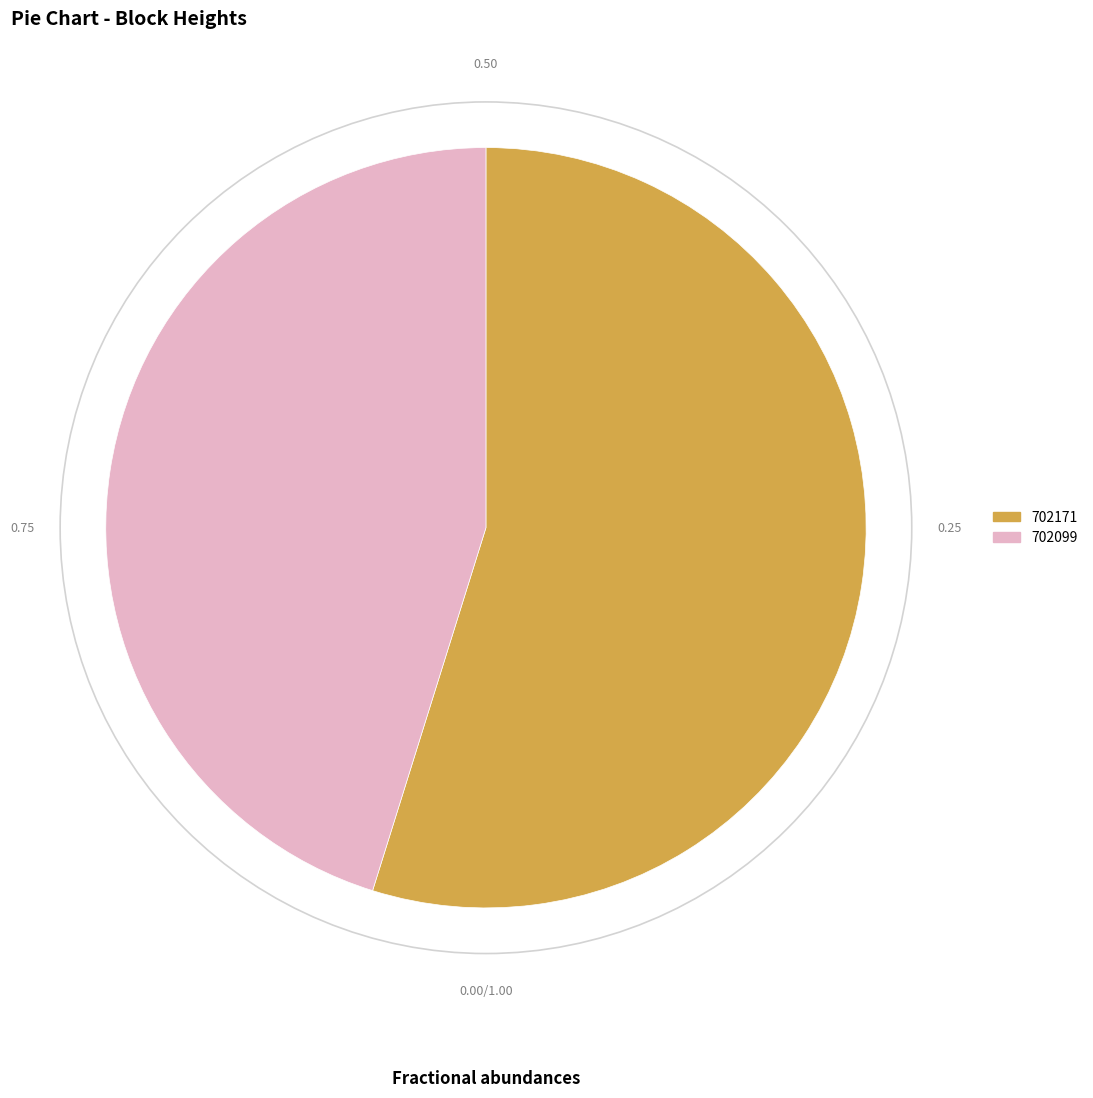

Which has a higher value, 702099 or 702171?

702171